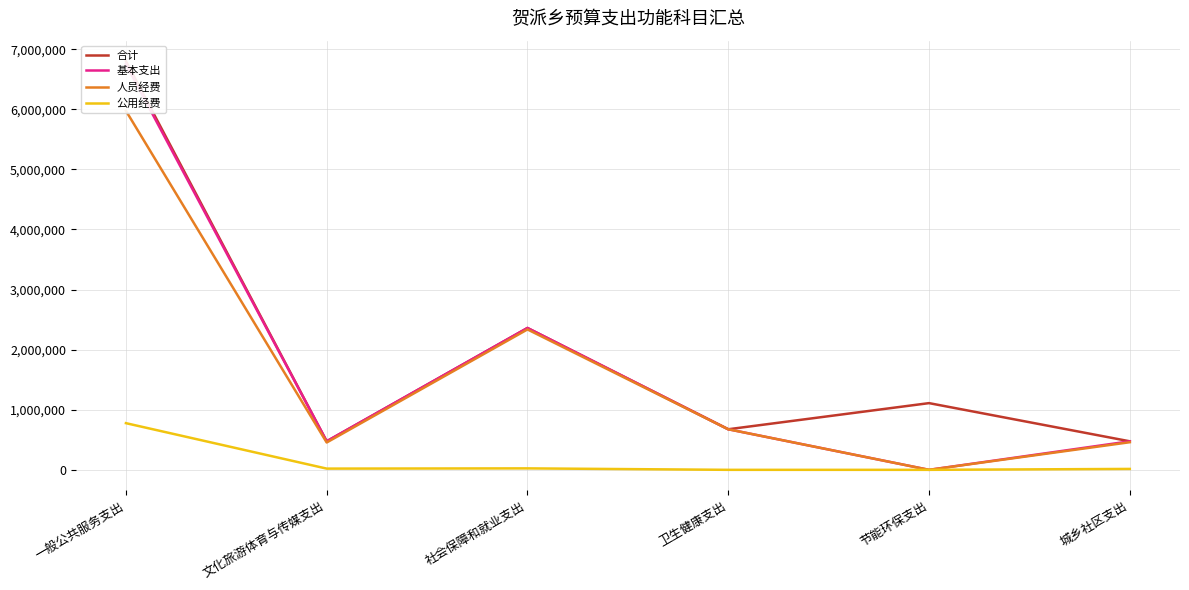

Does the chart have visible grid lines?

Yes